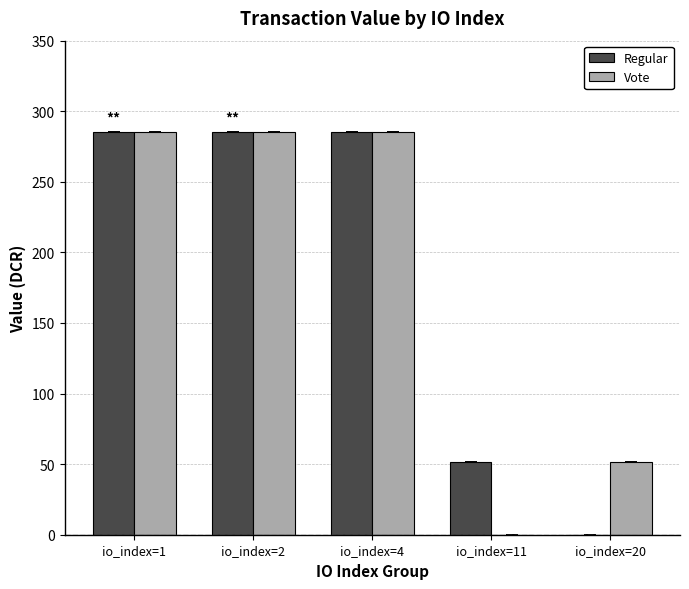

What is the maximum value shown in the chart?

285.2